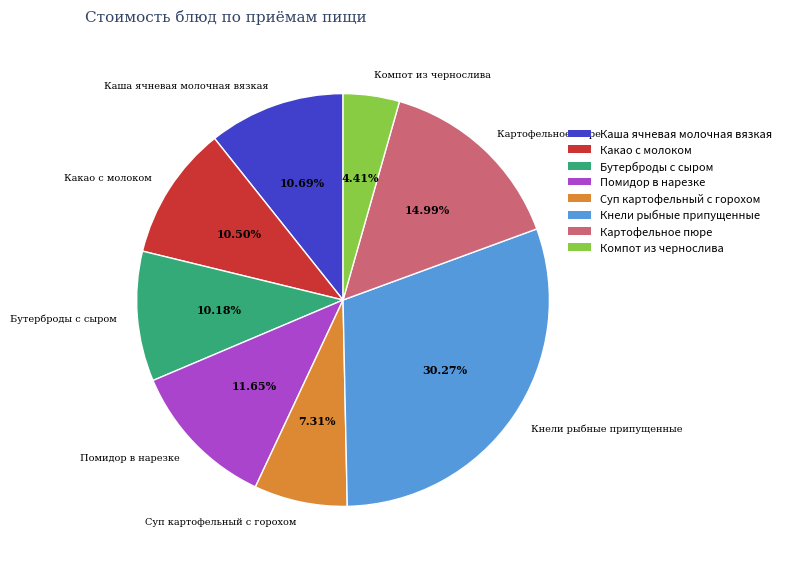

How many slices are in this pie chart?

8